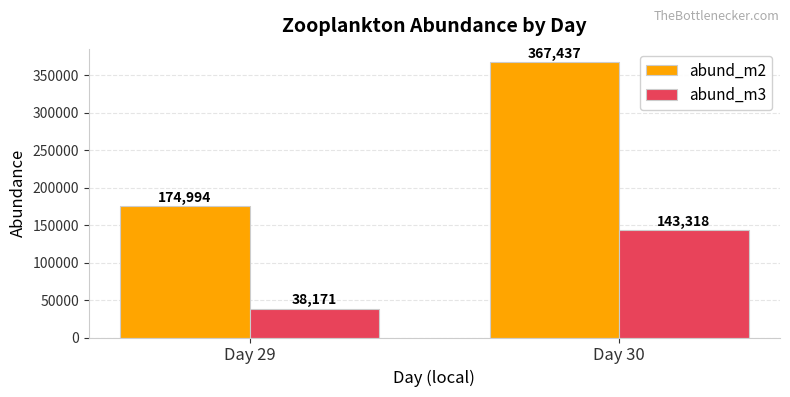

Reading left to right, transcribe all the data shown in this chart.

abund_m2: 174994	367437
abund_m3: 38171	143318